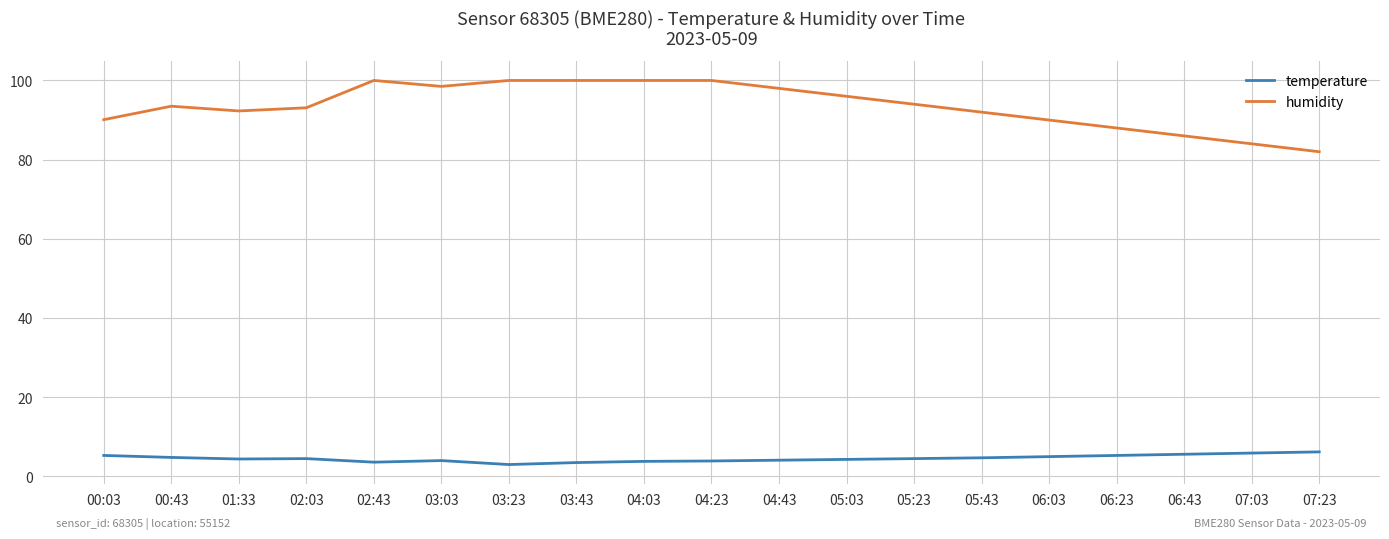

What is the total value across all series at 06:23?

93.3